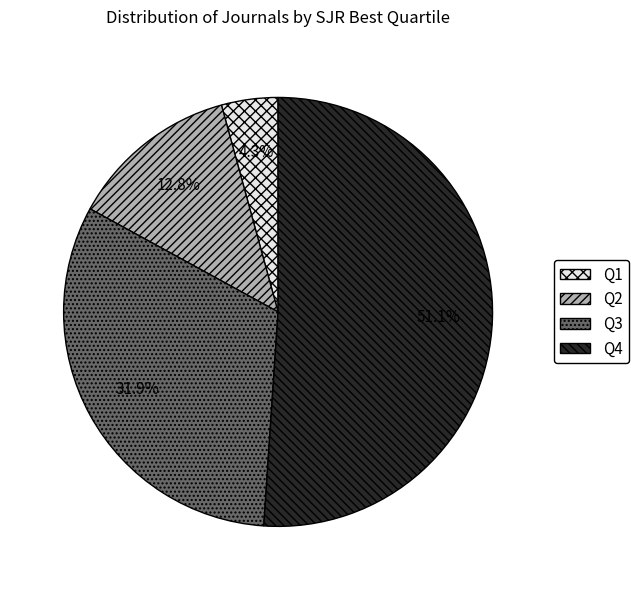

To the nearest percent, what is the average slice percentage?

25%